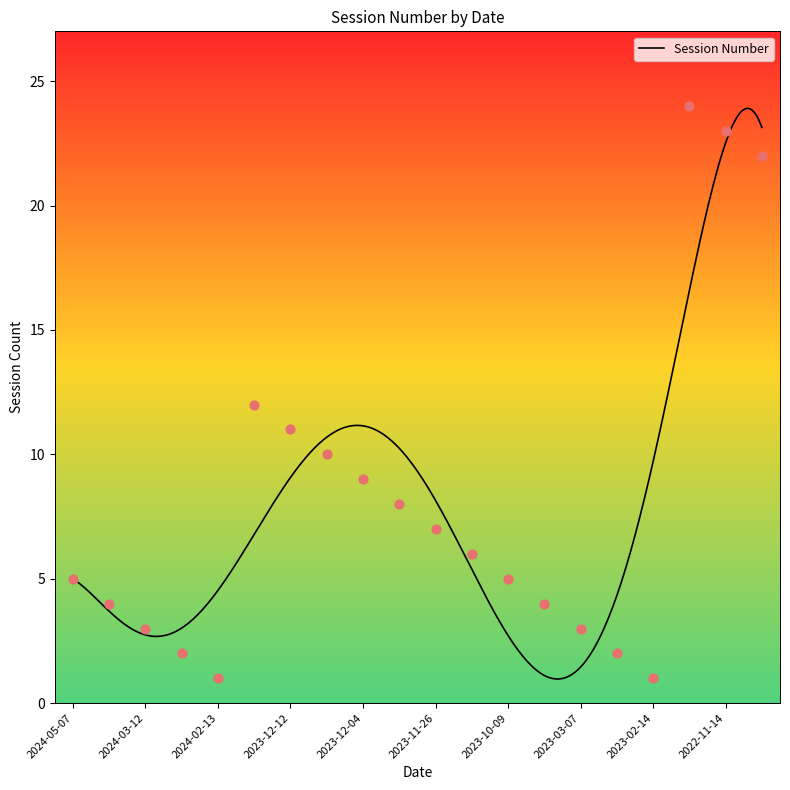

Between 2022-11-01 and 2024-02-20, which is larger?

2022-11-01